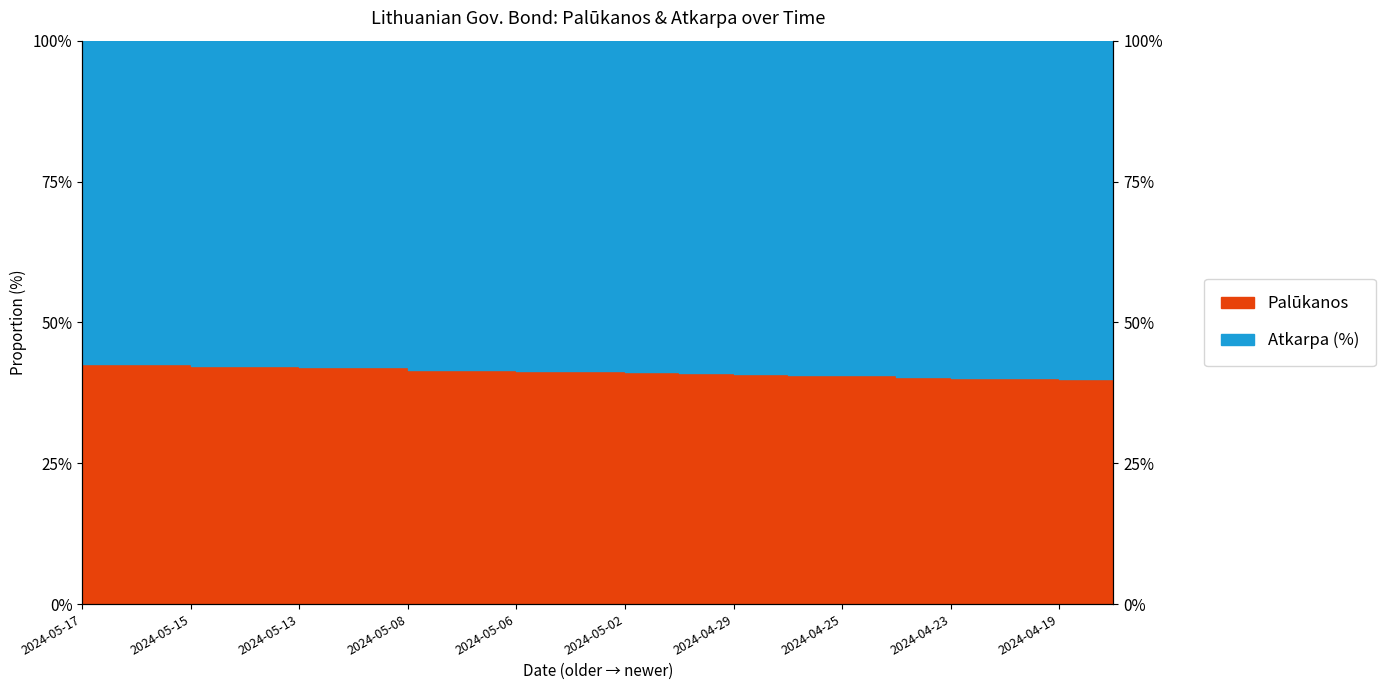

List the labels in order of value, smallest first.

2024-04-18, 2024-04-19, 2024-04-22, 2024-04-23, 2024-04-24, 2024-04-25, 2024-04-26, 2024-04-29, 2024-04-30, 2024-05-02, 2024-05-03, 2024-05-06, 2024-05-07, 2024-05-08, 2024-05-10, 2024-05-13, 2024-05-14, 2024-05-15, 2024-05-16, 2024-05-17